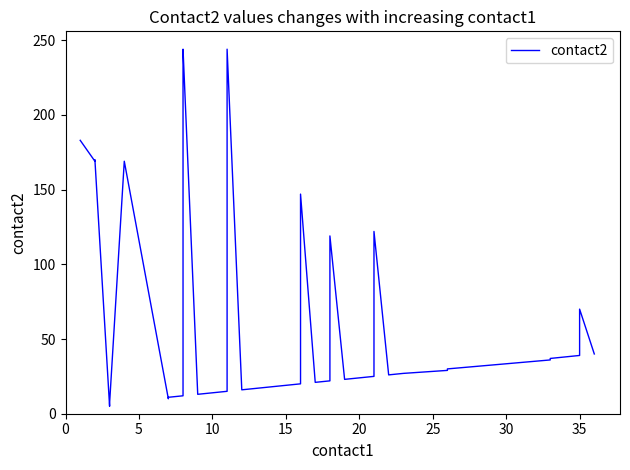

The chart shows a value of 59 at 35. True or false?

False